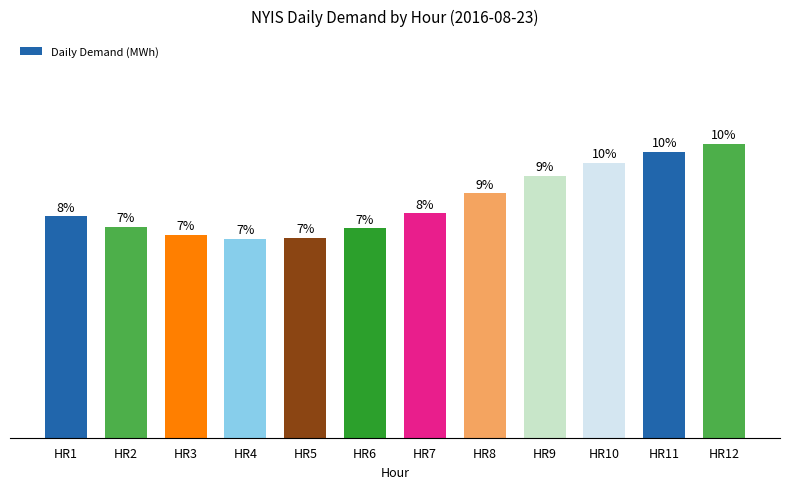

Are the bars horizontal?

No